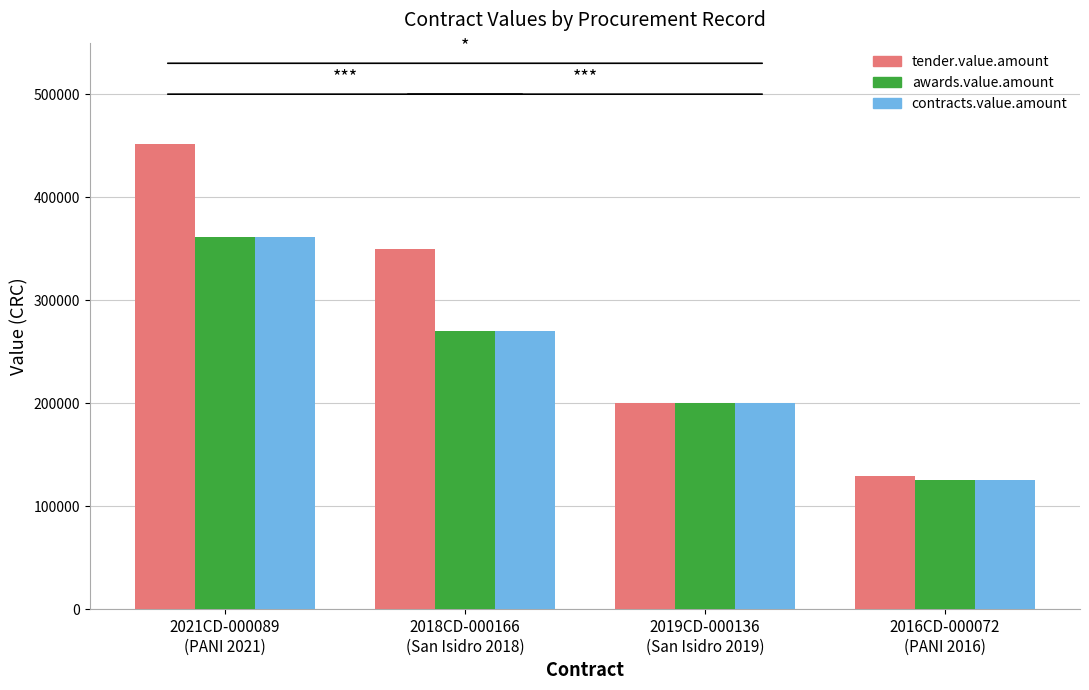

Reading left to right, list all the values displayed in this chart.

tender.value.amount: 451327.4	350000.0	200000.0	129219.0
awards.value.amount: 361600.0	270000.0	200000.0	125000.0
contracts.value.amount: 361600.0	270000.0	200000.0	125000.0